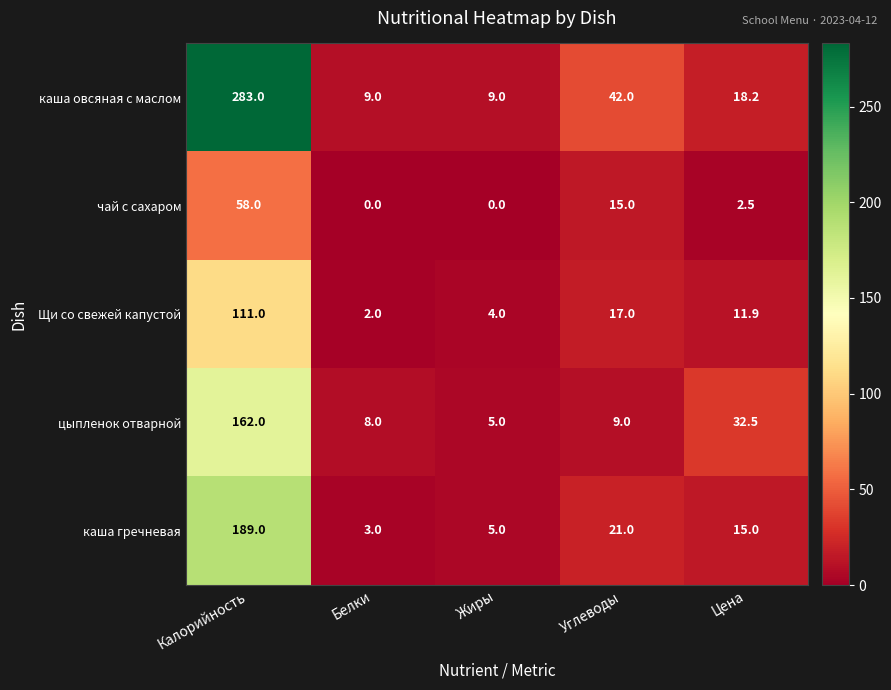

Reading left to right, list all the values displayed in this chart.

каша овсяная с маслом: Калорийность=283.0	Белки=9.0	Жиры=9.0	Углеводы=42.0	Цена=18.2
чай с сахаром: Калорийность=58.0	Белки=0.0	Жиры=0.0	Углеводы=15.0	Цена=2.5
Щи со свежей капустой: Калорийность=111.0	Белки=2.0	Жиры=4.0	Углеводы=17.0	Цена=11.9
цыпленок отварной: Калорийность=162.0	Белки=8.0	Жиры=5.0	Углеводы=9.0	Цена=32.5
каша гречневая: Калорийность=189.0	Белки=3.0	Жиры=5.0	Углеводы=21.0	Цена=15.0